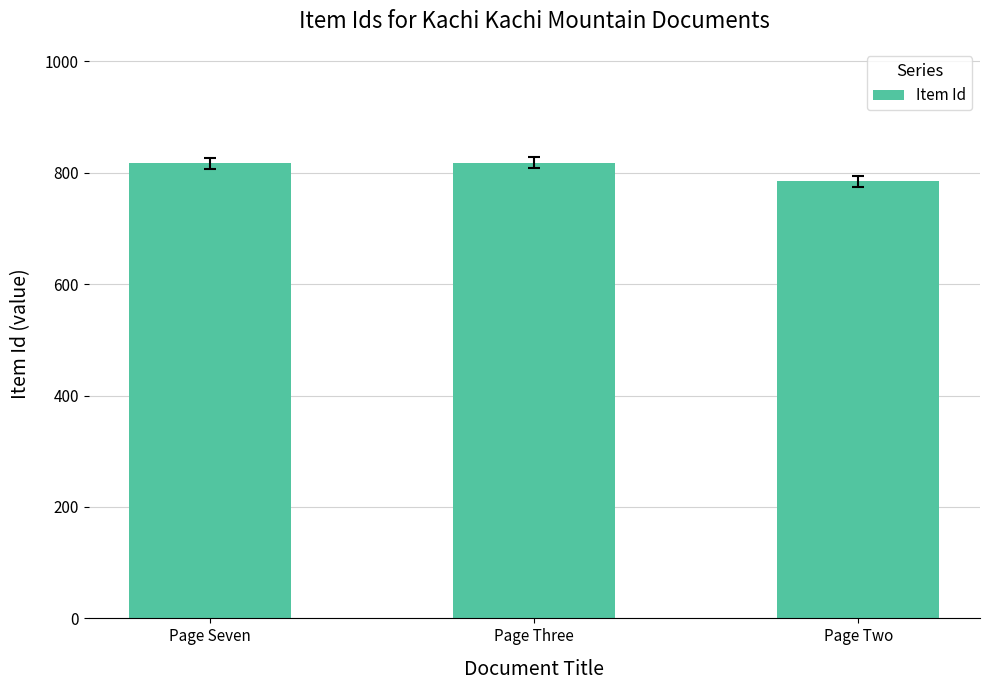

Which label corresponds to the smallest value in the chart?

Page Two